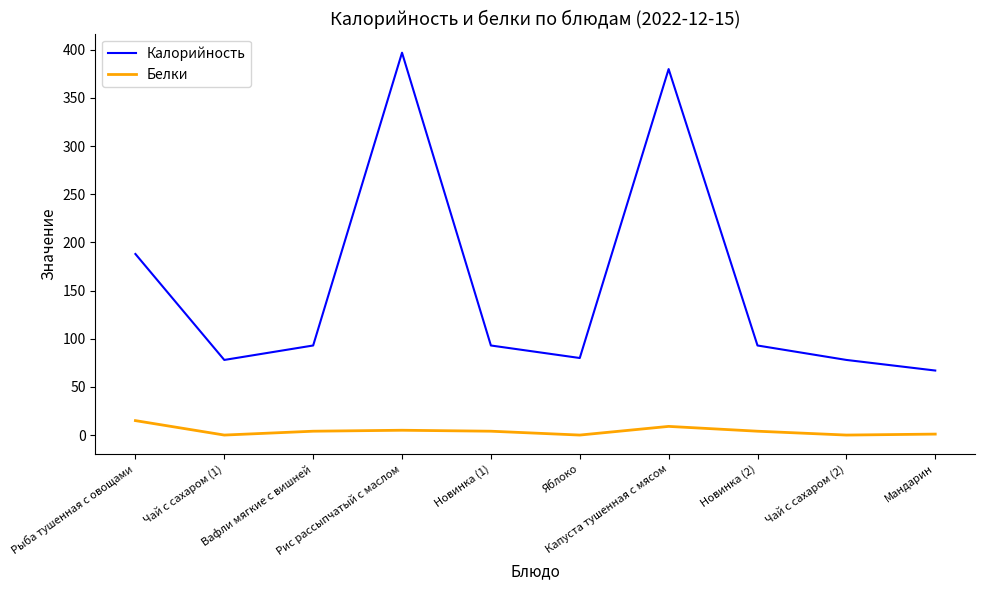

At how many categories does at least one series exceed 164?

3